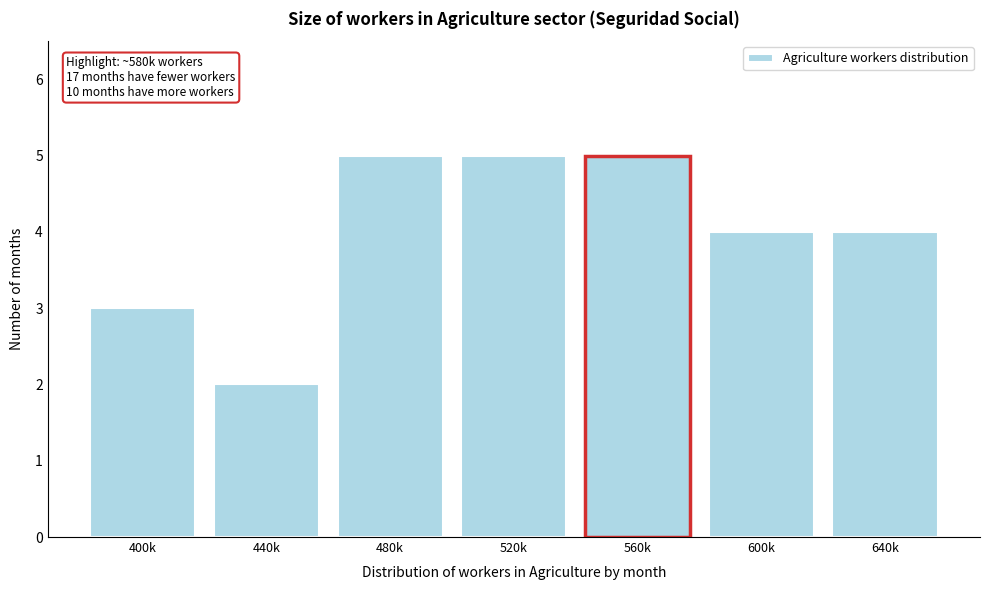

Reading left to right, what are all the values shown in this chart?

400k=3	440k=2	480k=5	520k=5	560k=5	600k=4	640k=4